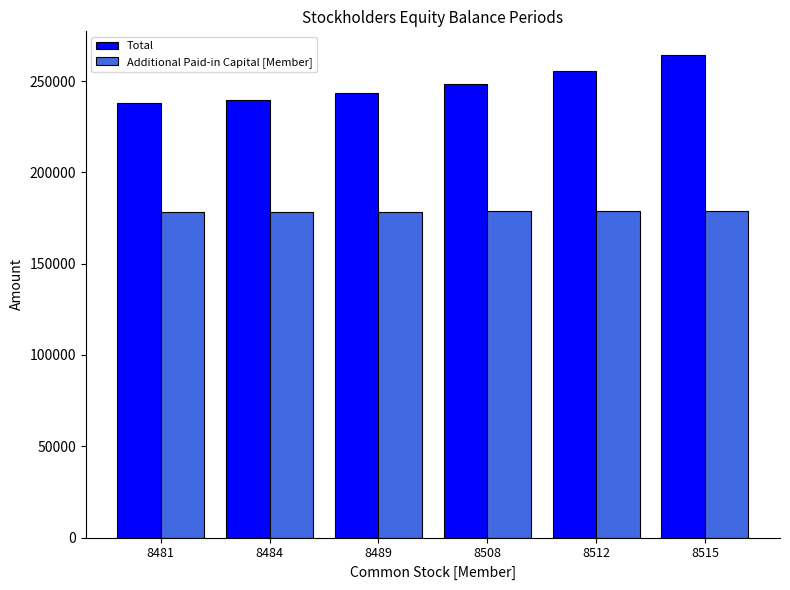

Which series has the widest spread of values?

Total